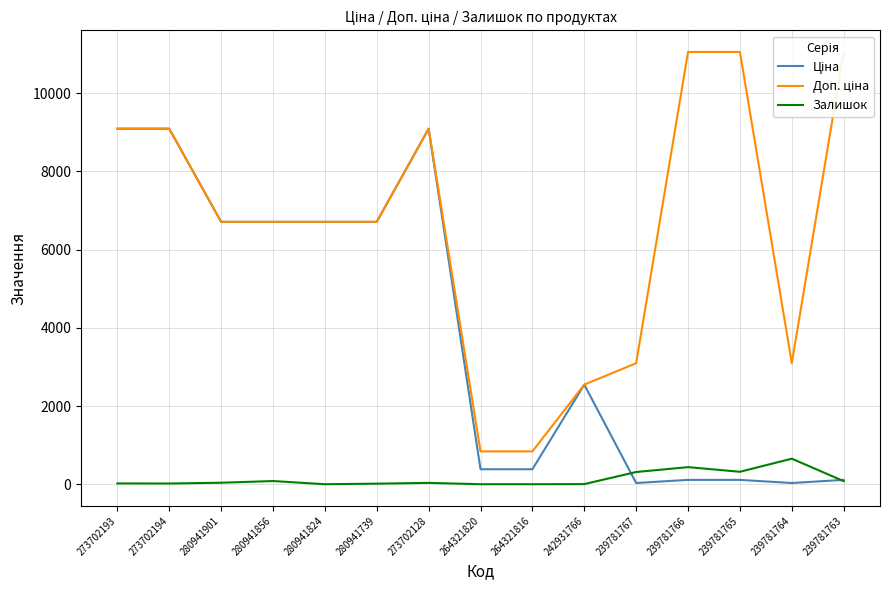

Which category has the lowest value in the Доп. ціна series?

264321820